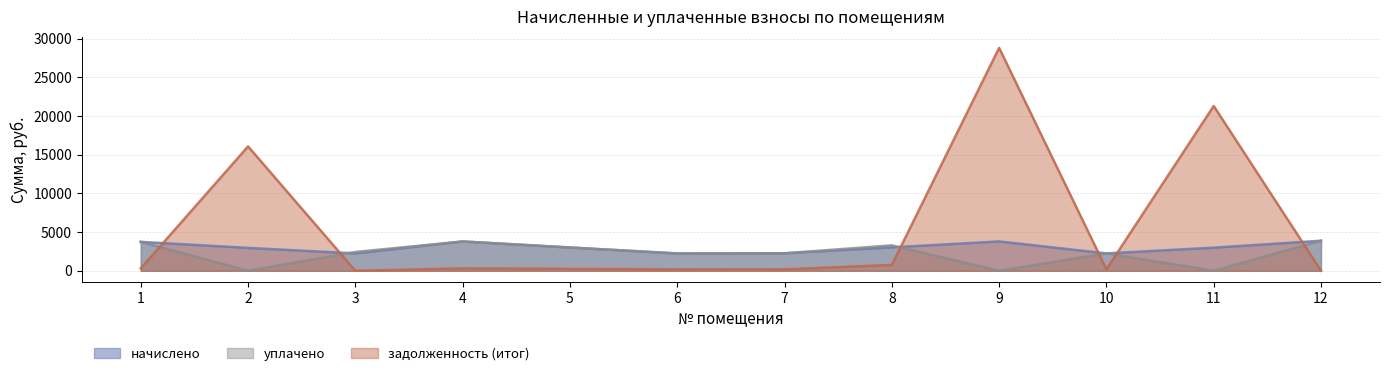

Reading right to left, what are all the values shown in this chart?

начислено: 3882.4	2986.4	2243.5	3795.0	3030.1	2258.0	2236.2	3008.3	3787.7	2243.5	2957.3	3736.7
уплачено: 3882.4	0.0	2243.5	0.0	3282.6	2258.0	2236.2	3008.3	3787.7	2430.5	0.0	3736.7
задолженность (итог): 0.0	21313.8	187.0	28829.8	757.5	188.2	186.3	250.7	315.6	0.0	16083.1	311.4